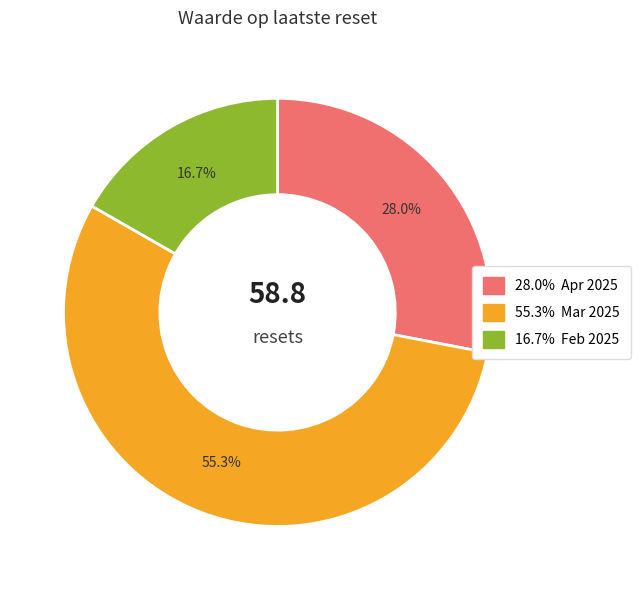

Is there a majority slice in this chart?

Yes